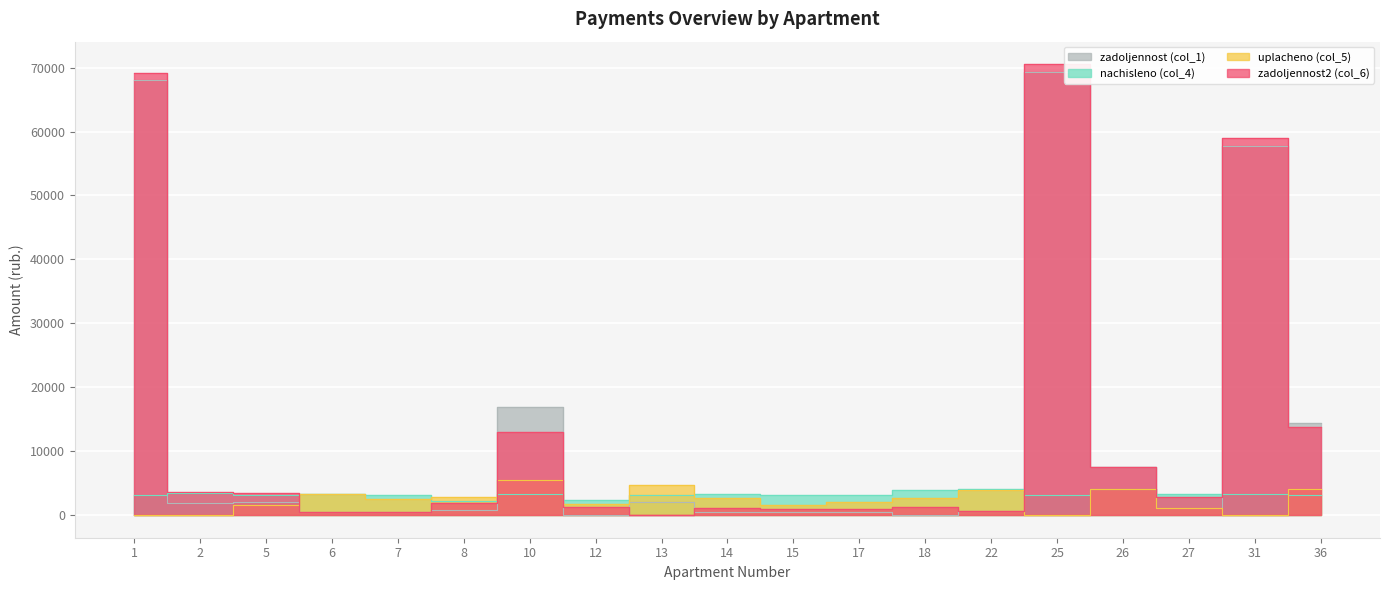

What is the approximate value of zadoljennost2 (col_6) at 18?

1334.3